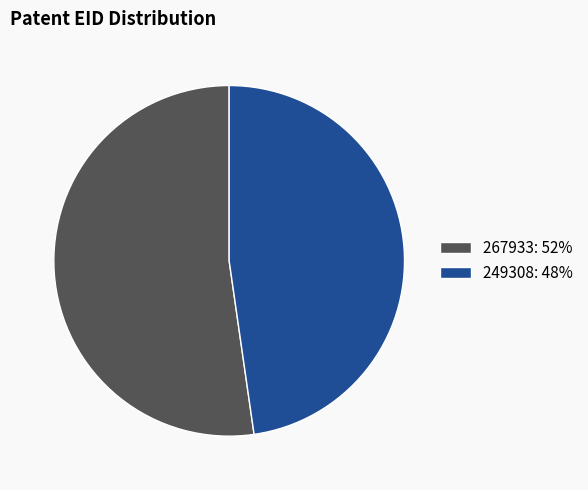

Do 249308: 48% and 267933: 52% together represent more than half of the pie?

Yes